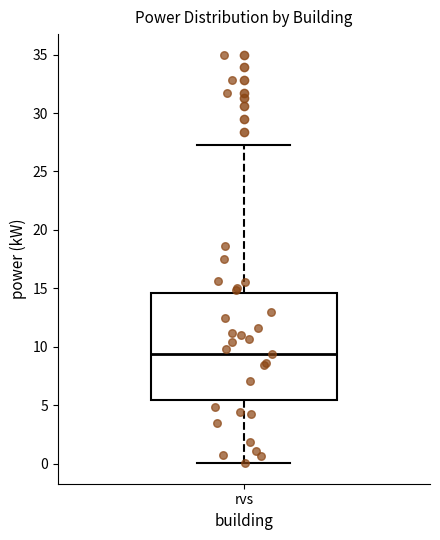

Read this box plot against the y-axis: the position of the median line, the range covered by the box, and the ends of both whiskers. The values are not printed on the chart, so give them approximately, as read against the axis.

median 9.5, box 5.5 to 14.5, whiskers 0.0 to 27.5